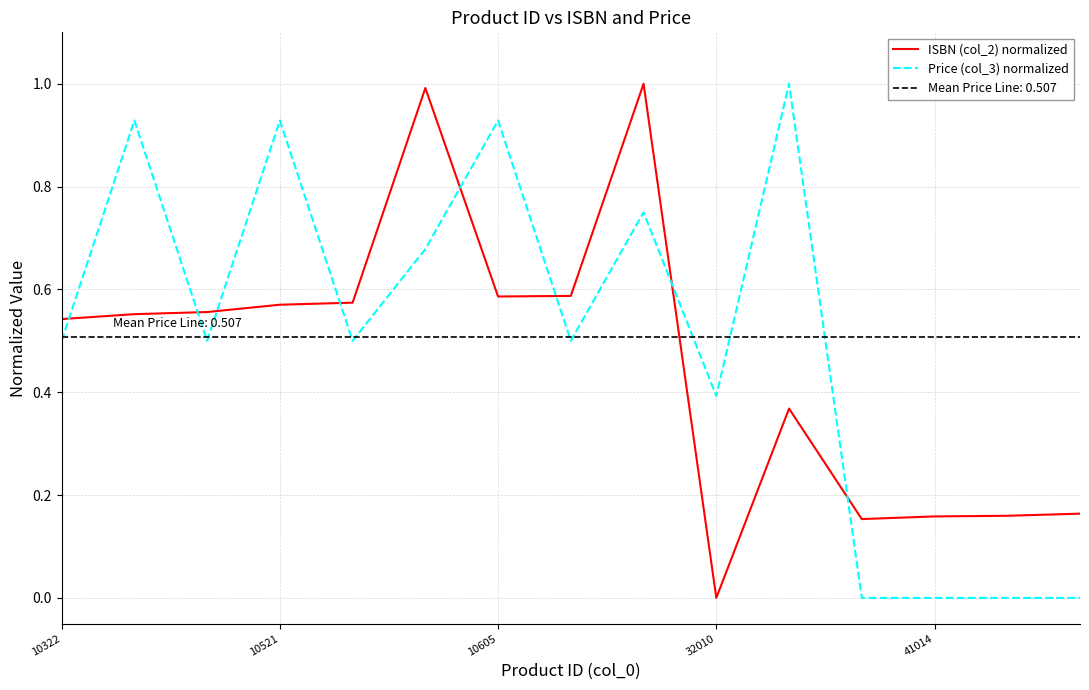

How many intersections are there between ISBN (col_2) normalized and Price (col_3) normalized?

8